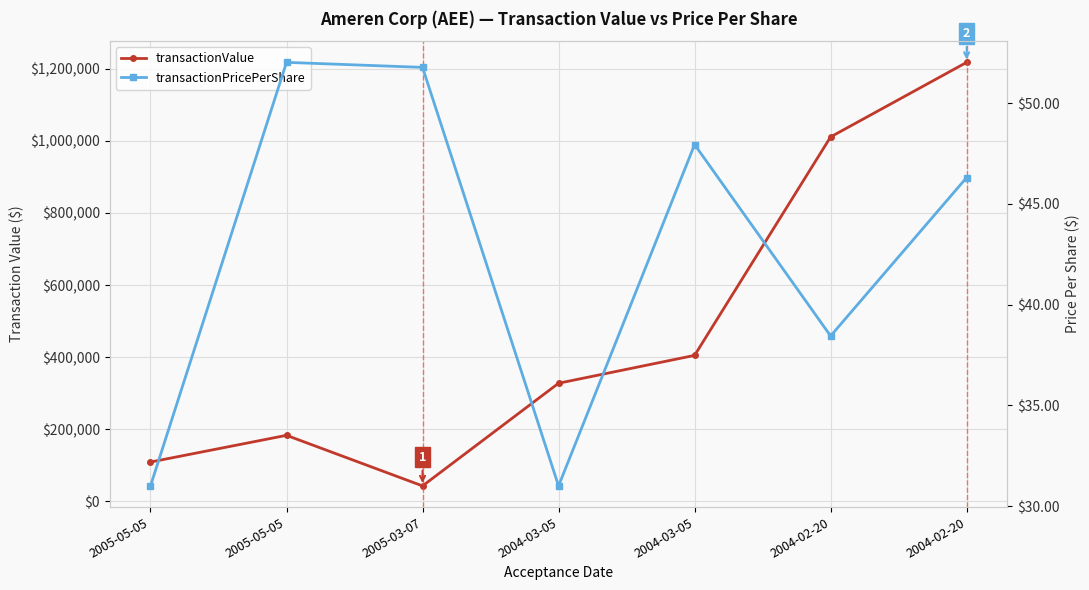

Which label corresponds to the largest value in the chart?

2004-02-20